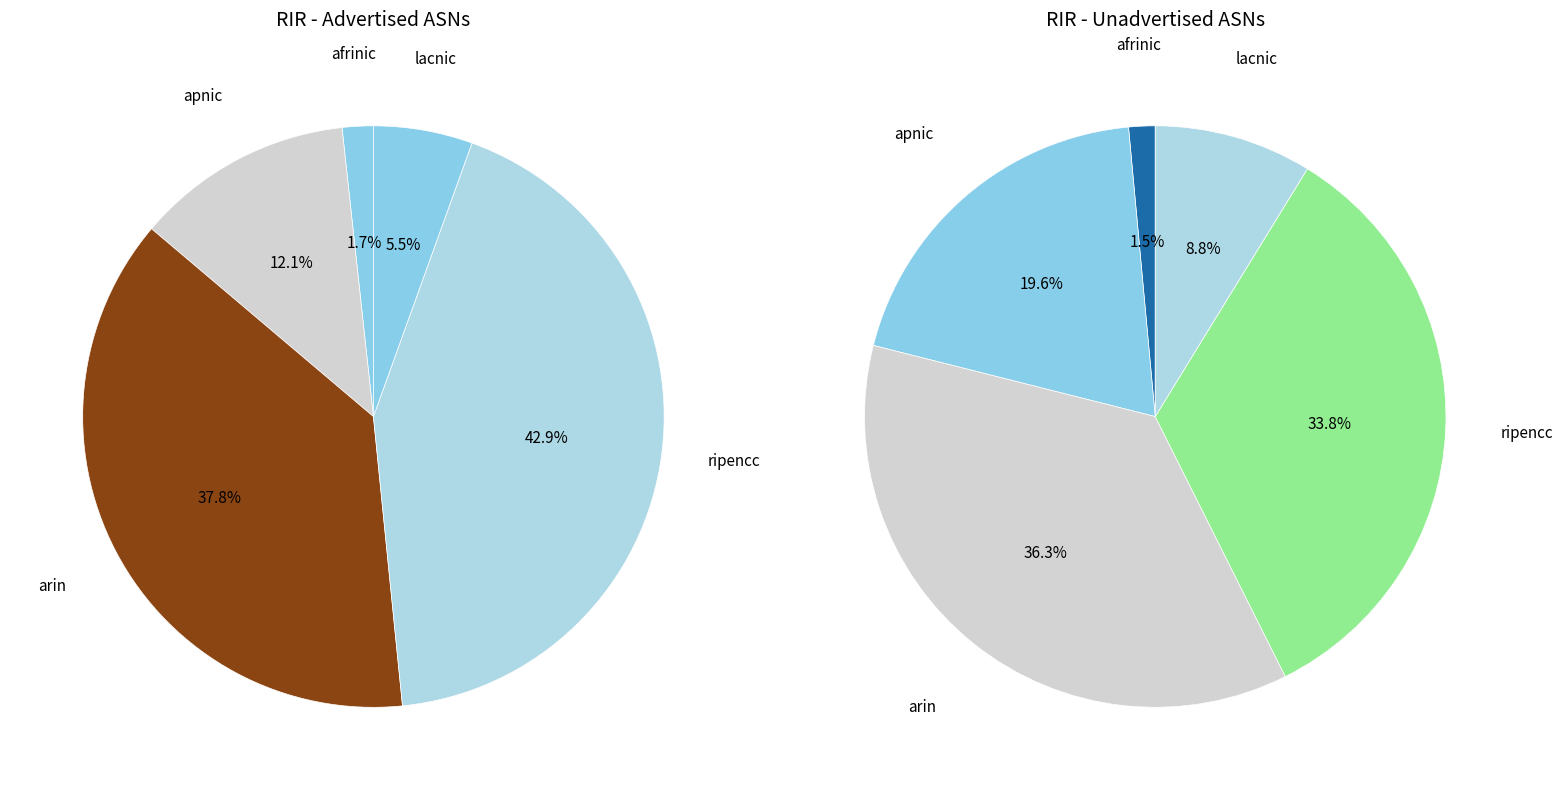

Is there a majority slice in this chart?

No